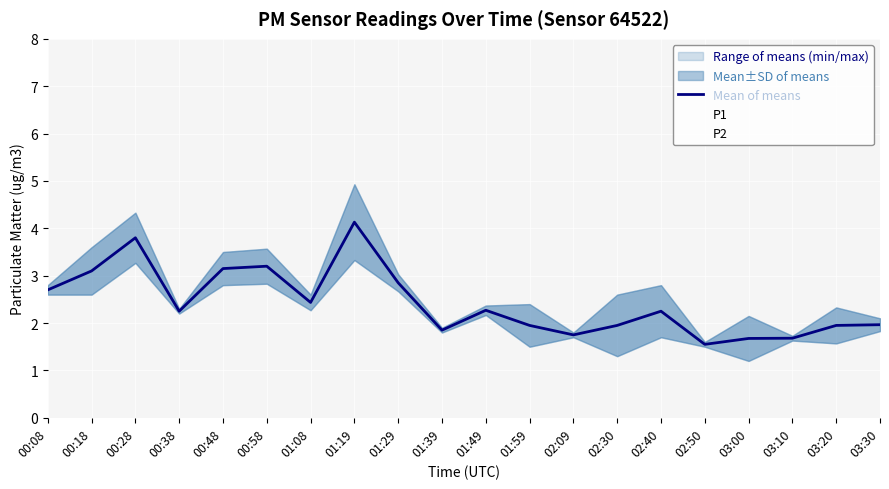

What is the sum of all values?

48.5